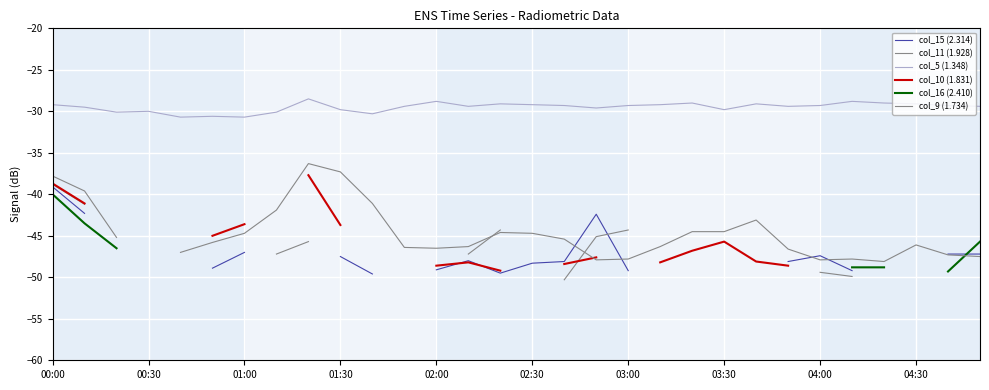

At which label does col_15 (2.314) first exceed -47?

00:00